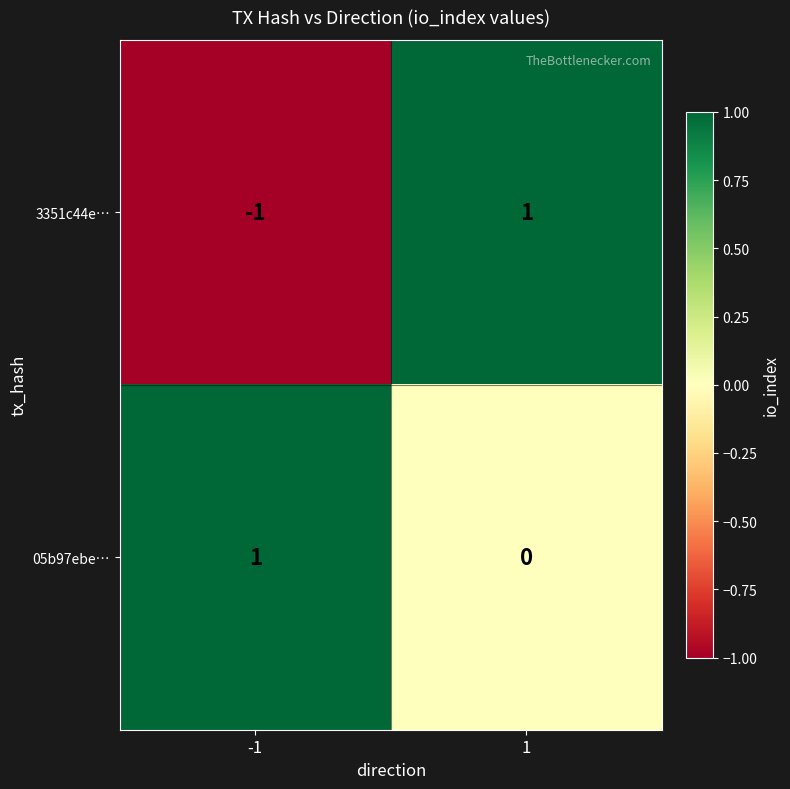

Reading right to left, what are all the values shown in this chart?

3351c44e…: 1	-1
05b97ebe…: 0	1